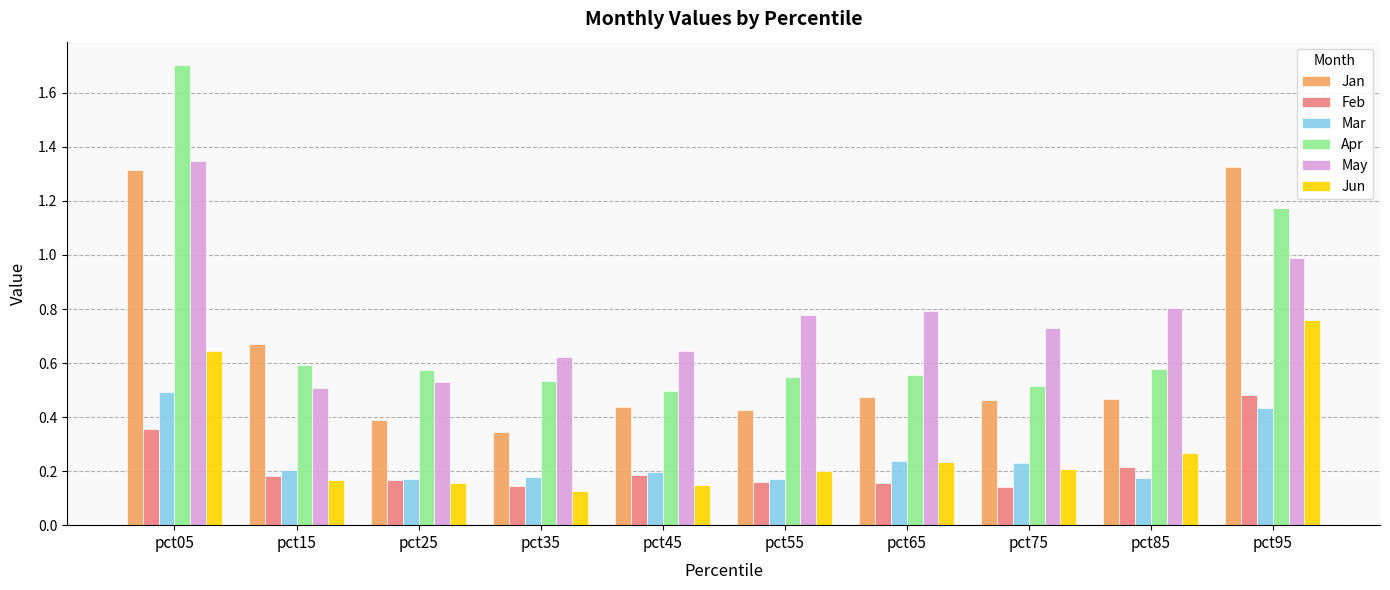

What are all the series names shown in the legend?

Jan, Feb, Mar, Apr, May, Jun